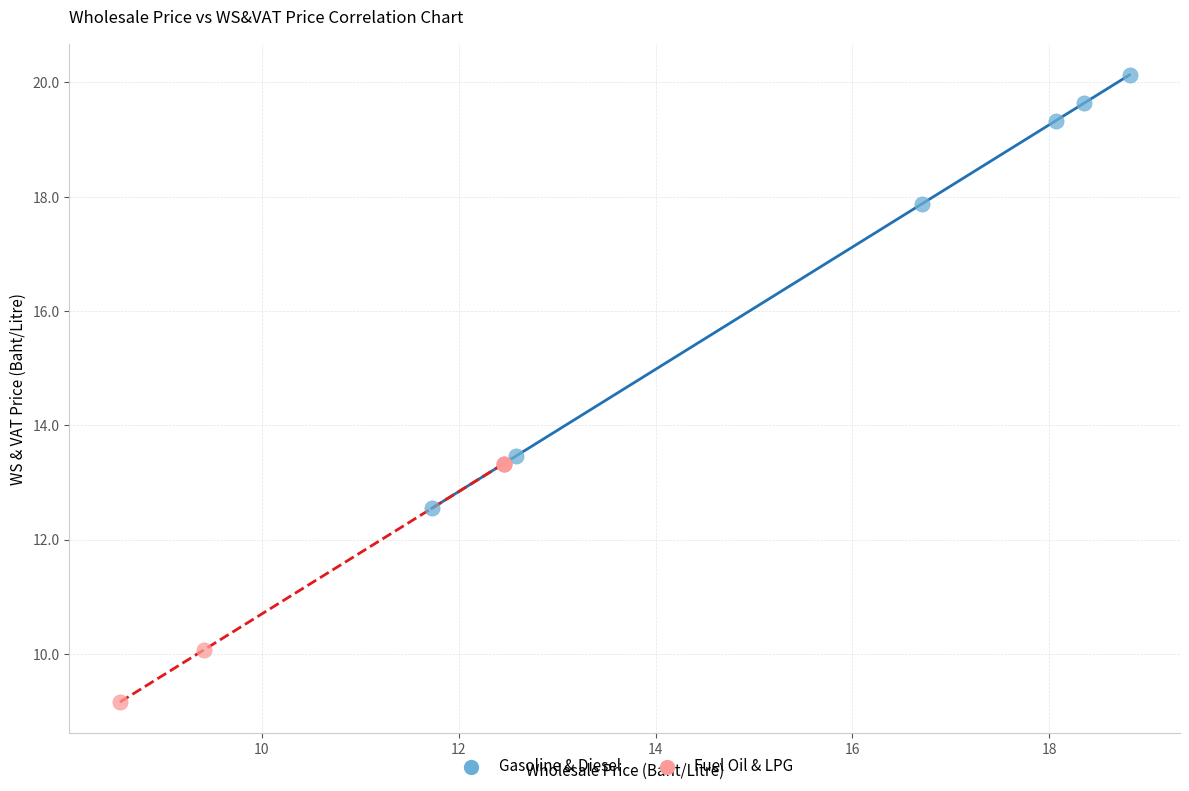

Which series contains the lowest Y value?

Fuel Oil & LPG